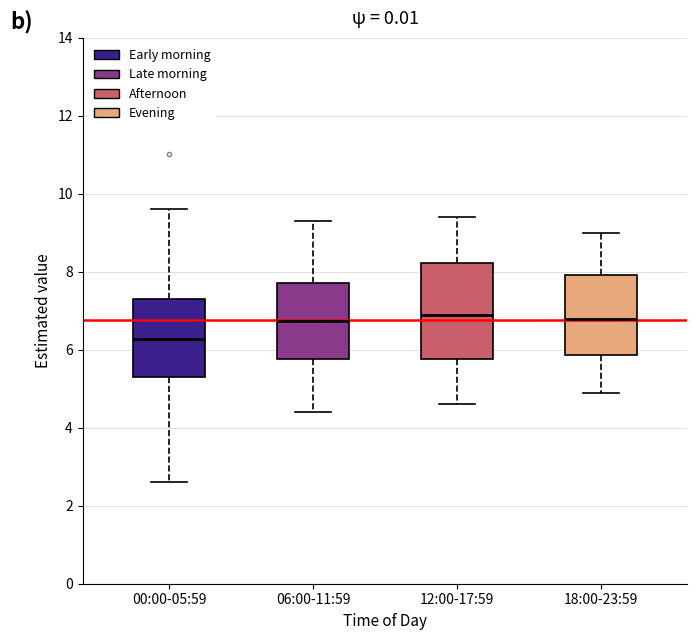

Reading left to right, transcribe this box plot: for each box, give where its median line is, the range the box spans, and where its two whiskers end, as read against the y-axis. The values are not printed on the chart, so give them approximately, as read against the axis.

00:00-05:59: median 6.2, box 5.4 to 7.4, whiskers 2.6 to 9.6
06:00-11:59: median 6.8, box 5.8 to 7.8, whiskers 4.4 to 9.4
12:00-17:59: median 7.0, box 5.8 to 8.2, whiskers 4.6 to 9.4
18:00-23:59: median 6.8, box 5.8 to 8.0, whiskers 5.0 to 9.0